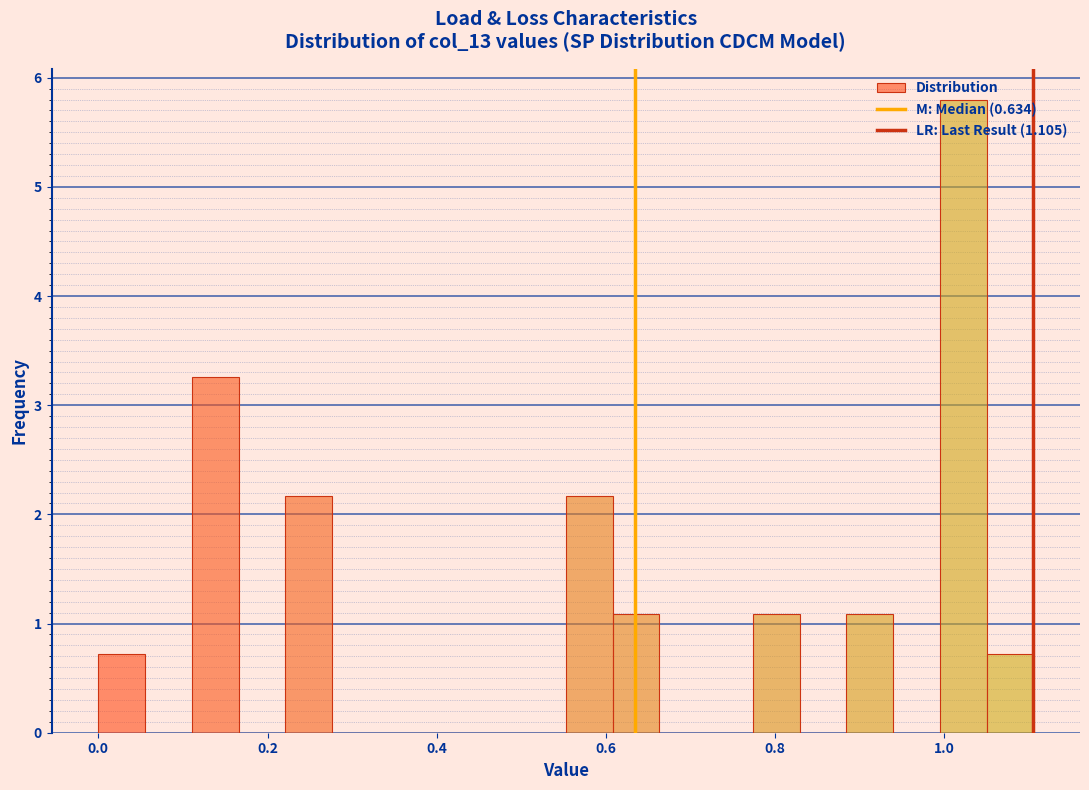

Around what value on the x-axis is the tallest bar? Give the approximate position of its centre, as read against the axis.

1.02